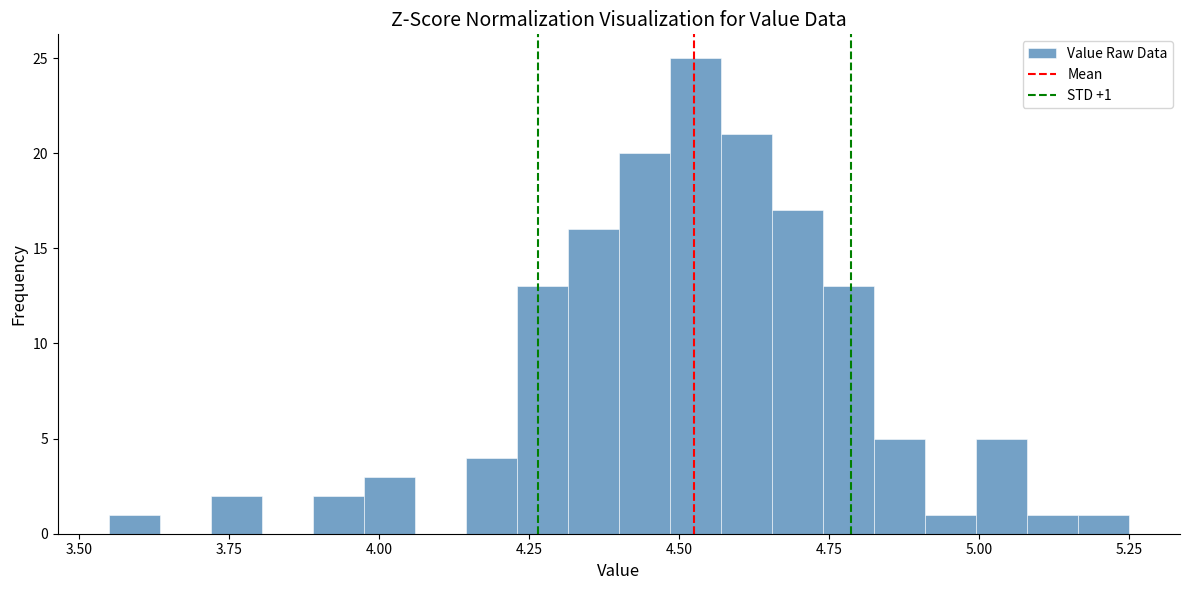

Around what value on the x-axis is the tallest bar? Give the approximate position of its centre, as read against the axis.

4.55